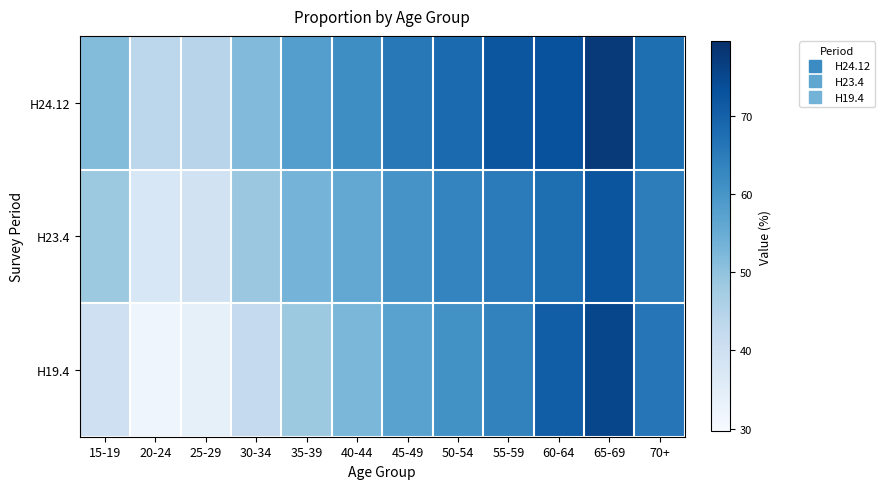

Reading left to right, transcribe all the data shown in this chart.

H24.12: 15-19=51.6	20-24=43.6	25-29=44.4	30-34=51.8	35-39=58.1	40-44=61.5	45-49=65.6	50-54=68.4	55-59=72.2	60-64=73.3	65-69=77.5	70+=67.6
H23.4: 15-19=48.4	20-24=37.4	25-29=39.1	30-34=48.6	35-39=53.3	40-44=55.8	45-49=60.1	50-54=63.3	55-59=65.1	60-64=67.5	65-69=72.4	70+=64.7
H19.4: 15-19=39.8	20-24=31.6	25-29=33.8	30-34=42.2	35-39=48.4	40-44=52.5	45-49=57.3	50-54=60.7	55-59=63.7	60-64=70.7	65-69=75.2	70+=66.2